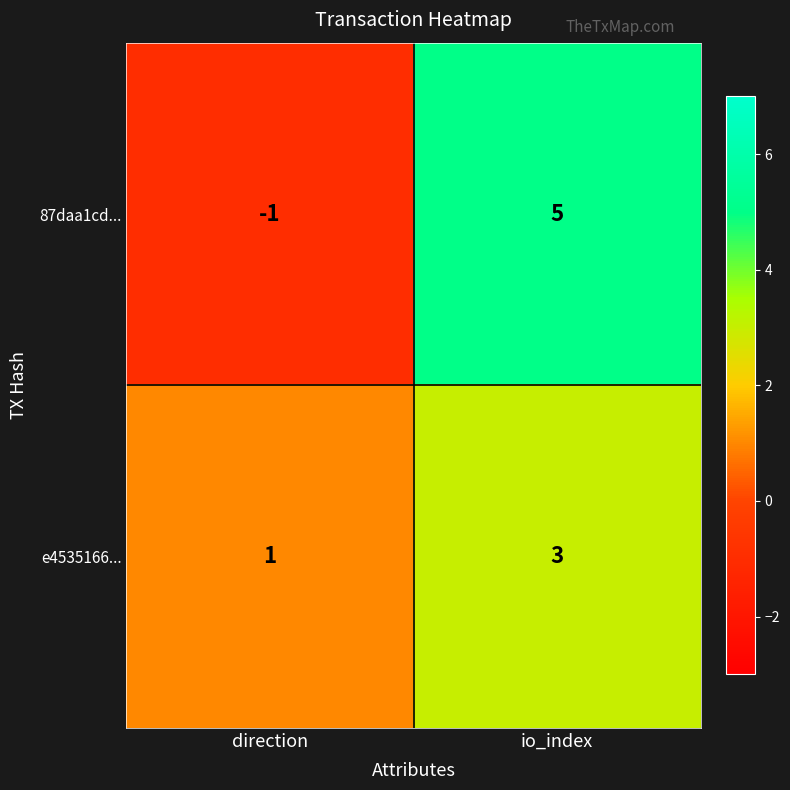

Which series changed the most between direction and io_index?

87daa1cd...